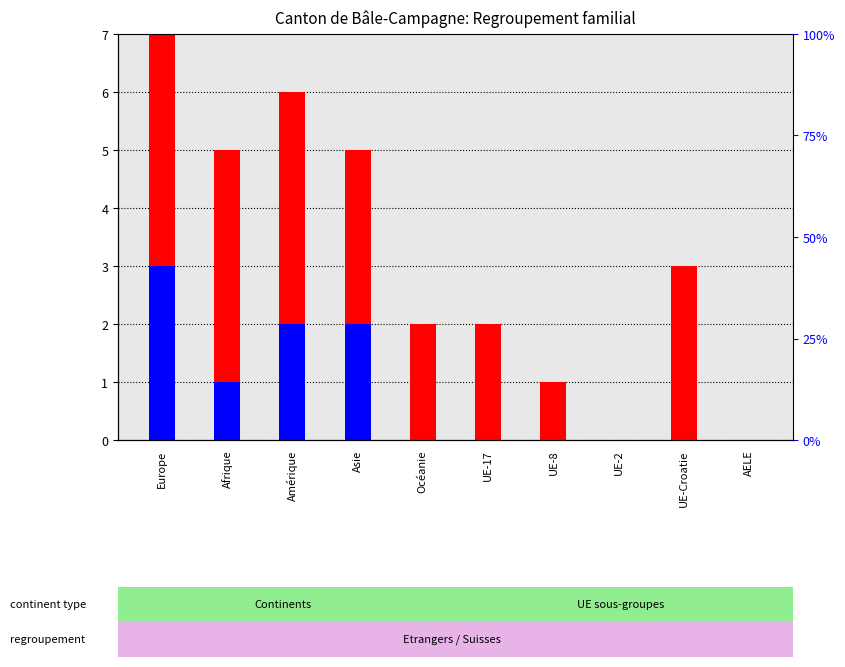

What is the spread (max minus min) of values at Afrique?

4